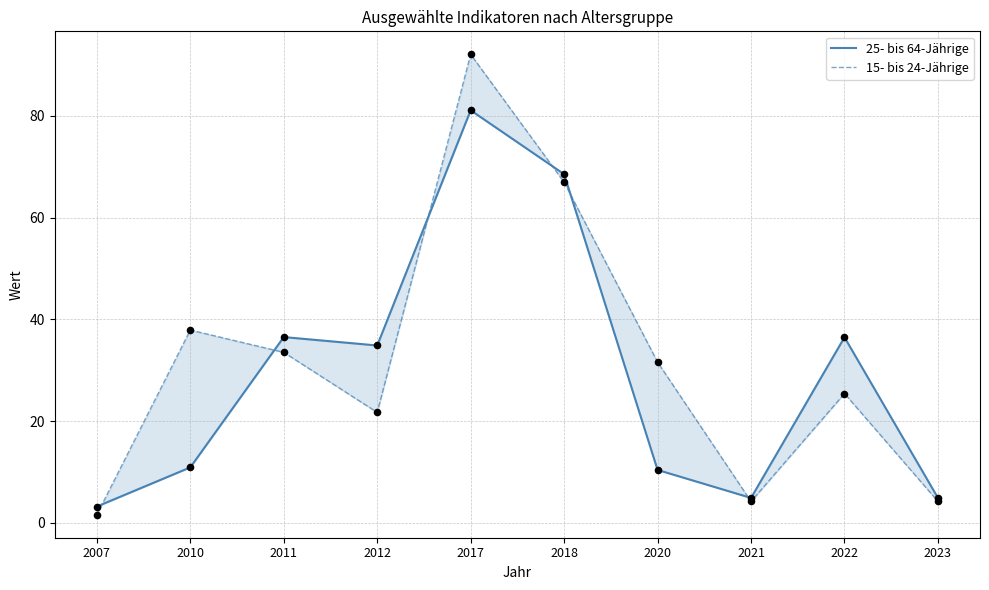

Which series reaches the minimum Y coordinate?

15- bis 24-Jährige